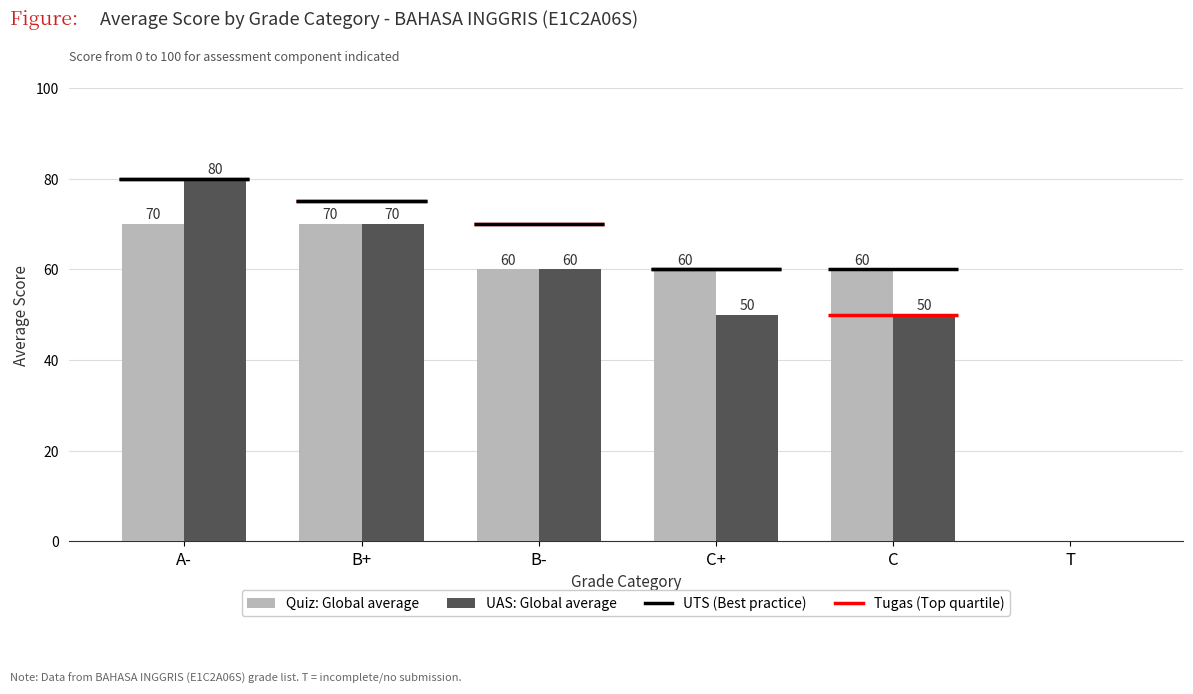

How many groups of bars are there?

6